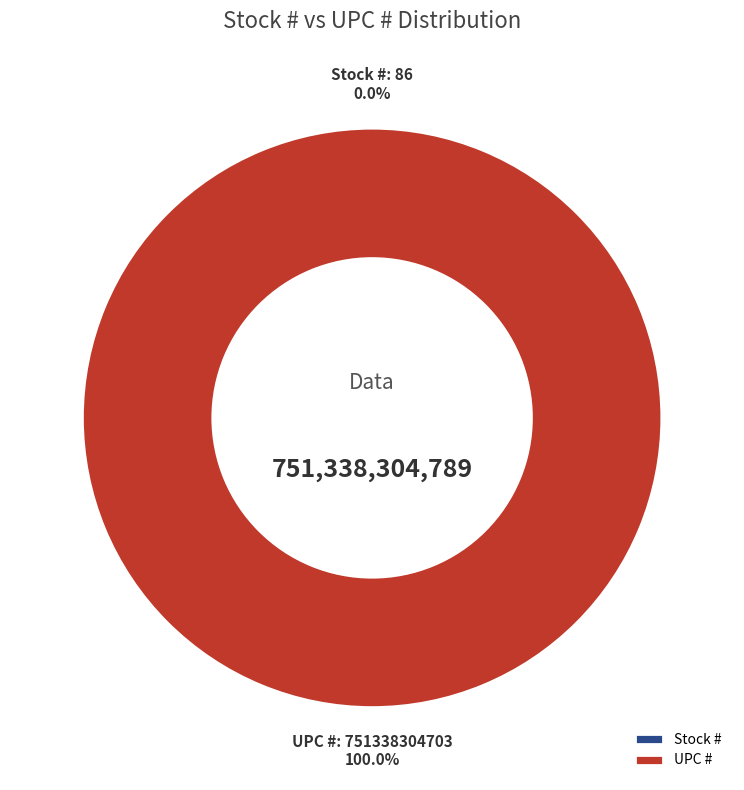

Approximately how many times larger is the value at UPC # compared to Stock #?

8736491915.2